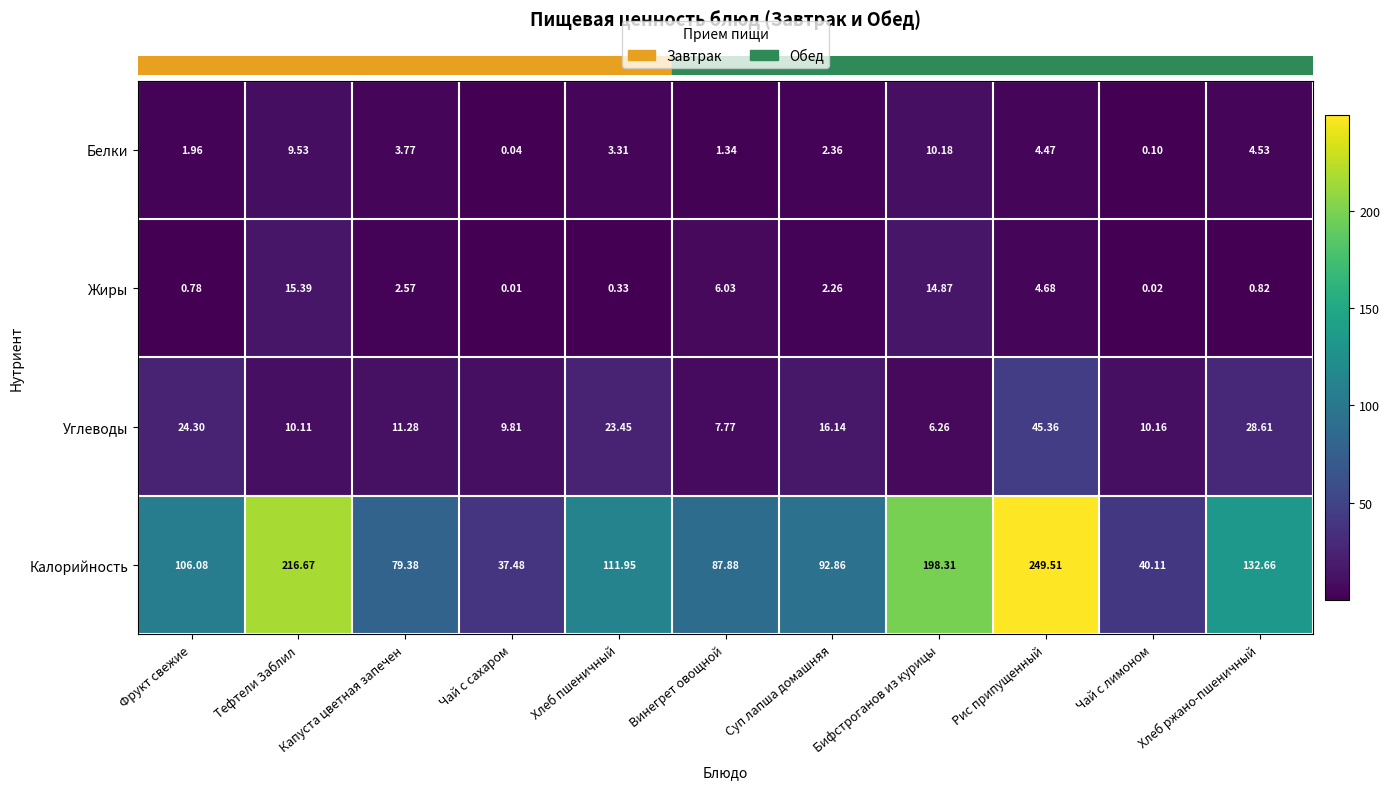

Which series has the widest spread of values?

Калорийность